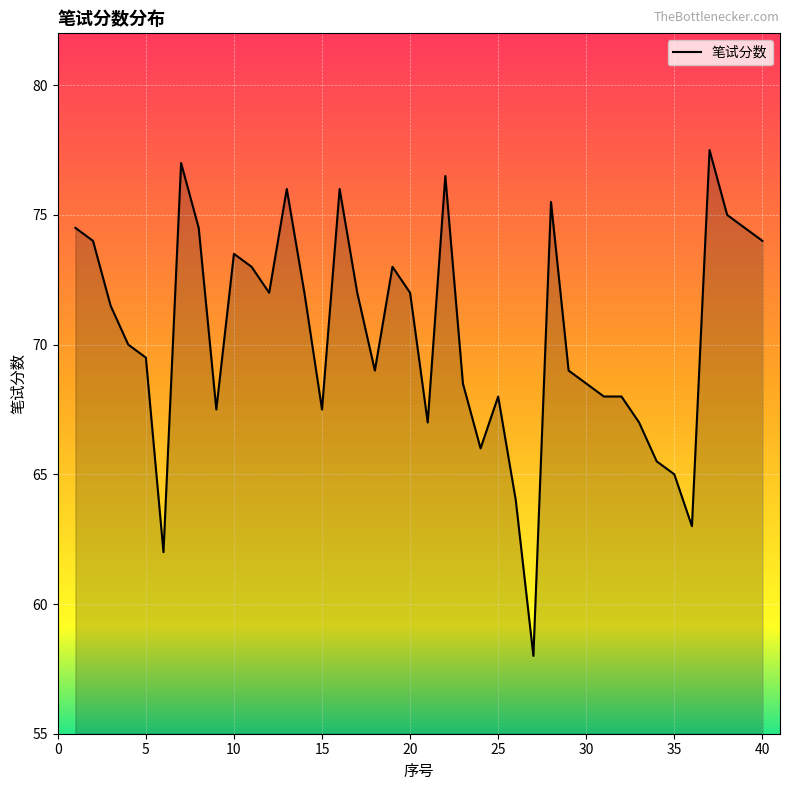

Reading right to left, transcribe all the data shown in this chart.

74.0	74.5	75.0	77.5	63.0	65.0	65.5	67.0	68.0	68.0	68.5	69.0	75.5	58.0	64.0	68.0	66.0	68.5	76.5	67.0	72.0	73.0	69.0	72.0	76.0	67.5	72.0	76.0	72.0	73.0	73.5	67.5	74.5	77.0	62.0	69.5	70.0	71.5	74.0	74.5